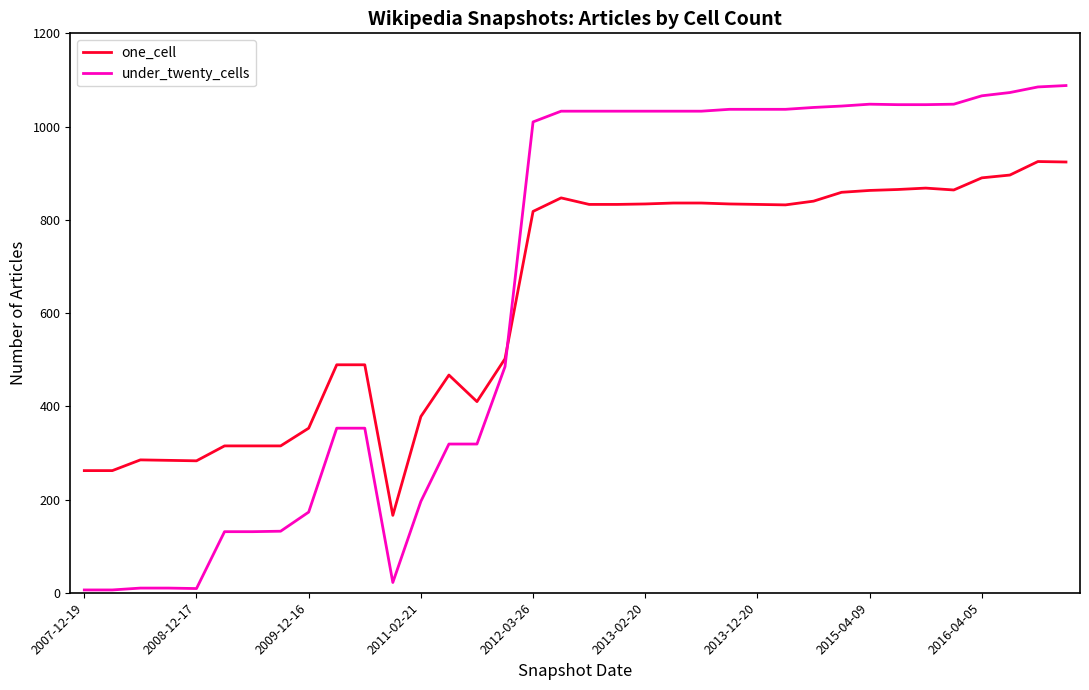

Does the chart display data point markers on the line(s)?

No